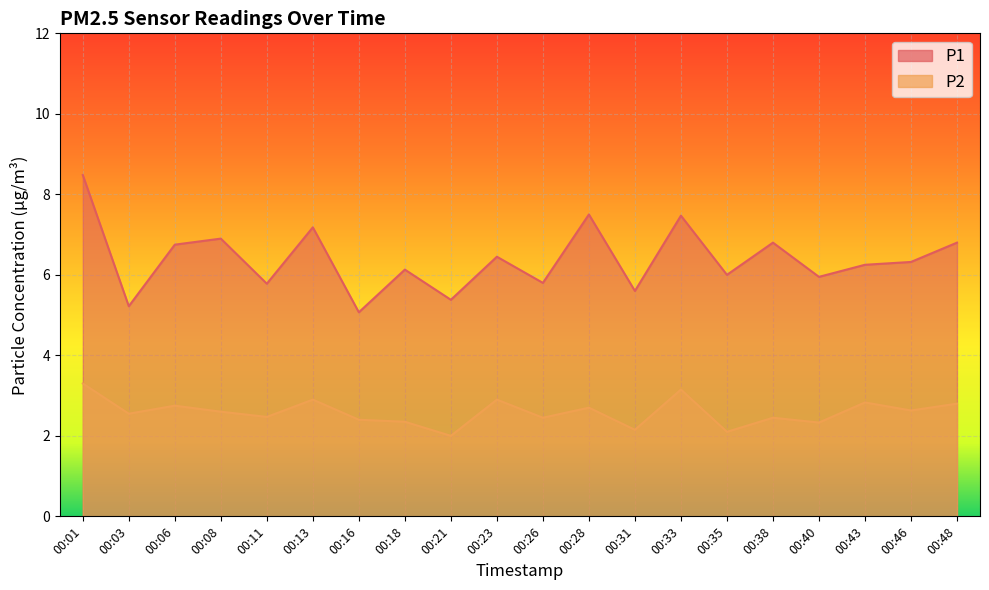

What value does the P1 series have at 00:06?

6.8